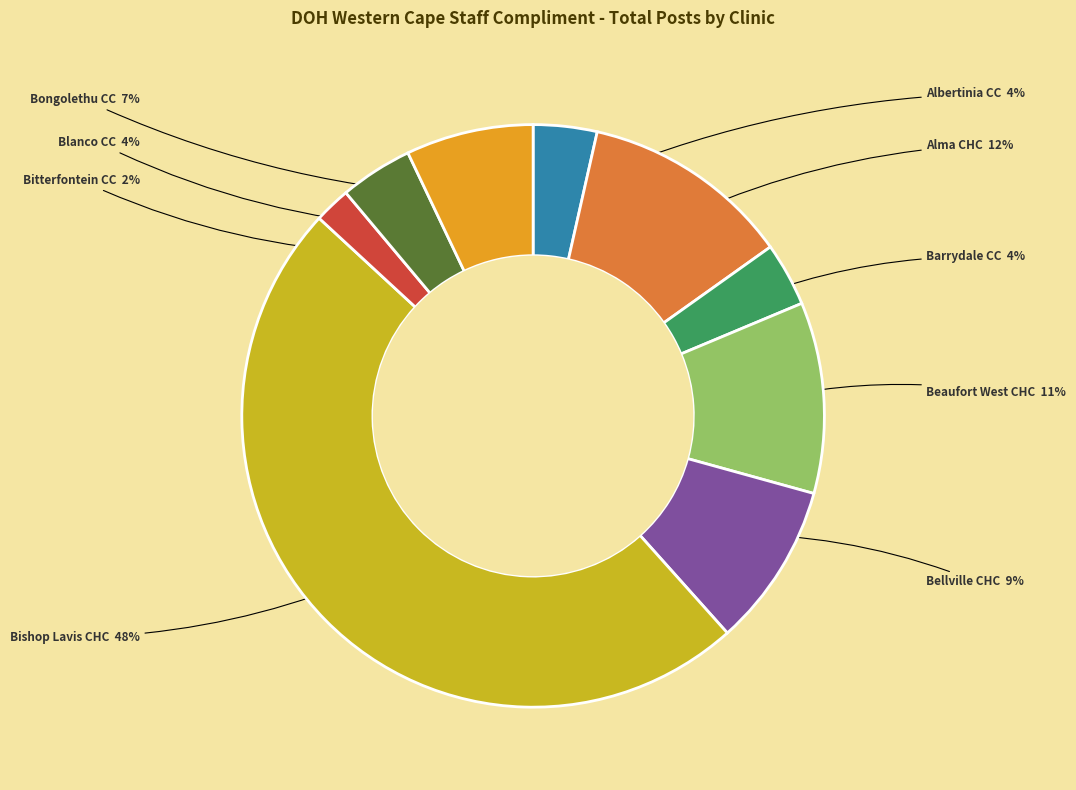

Count the number of slices in the pie.

9